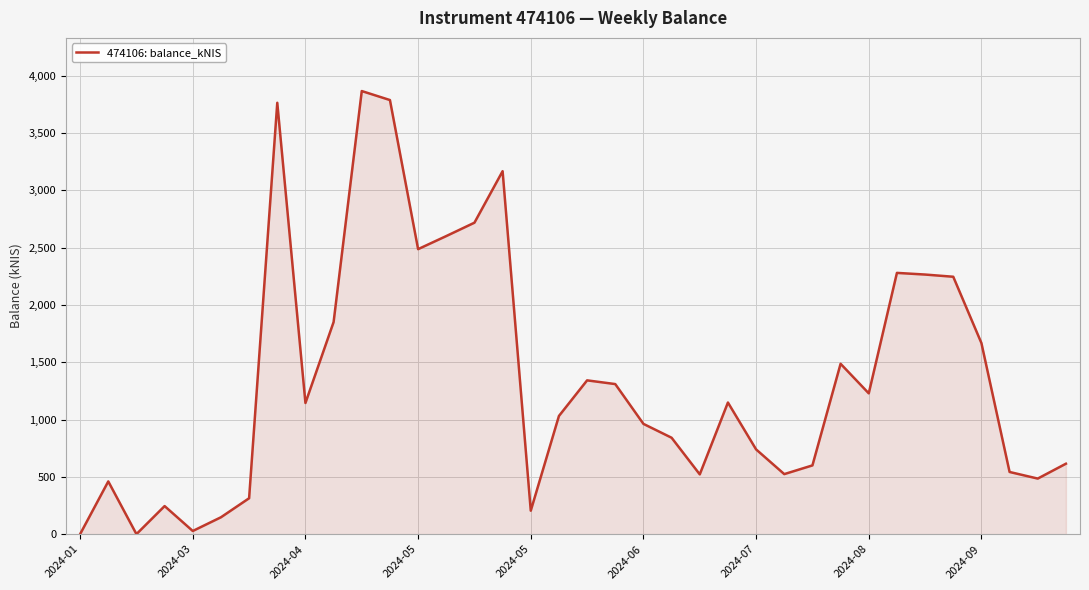

What is the difference between the maximum and minimum values?

3867.1